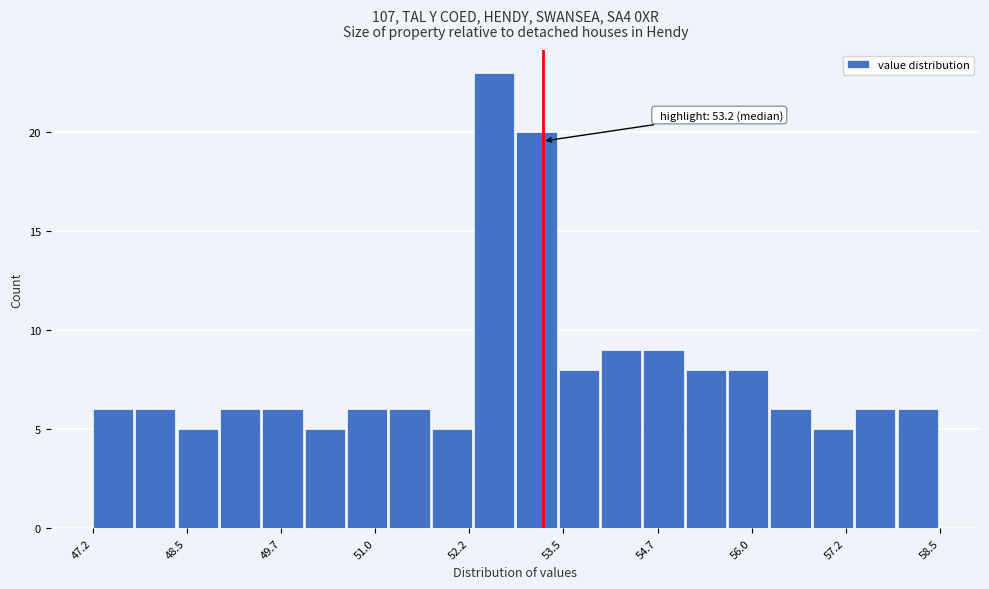

Around what value on the x-axis is the tallest bar? Give the approximate position of its centre, as read against the axis.

52.6